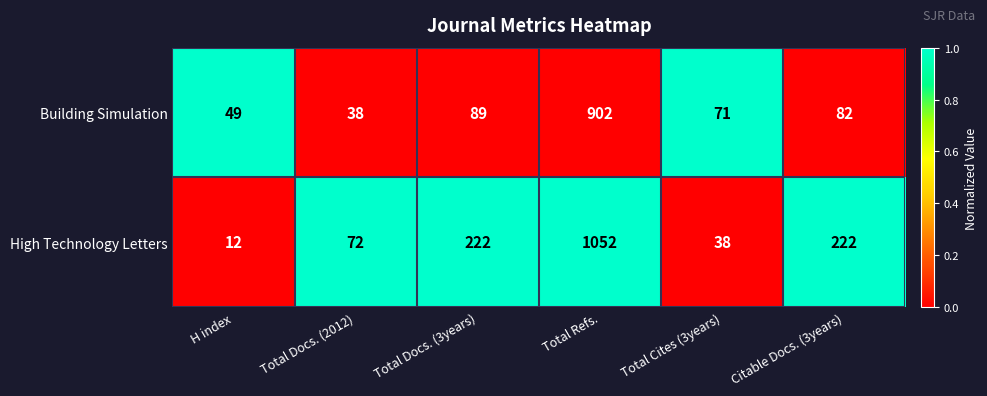

What is the maximum value shown in the chart?

1052